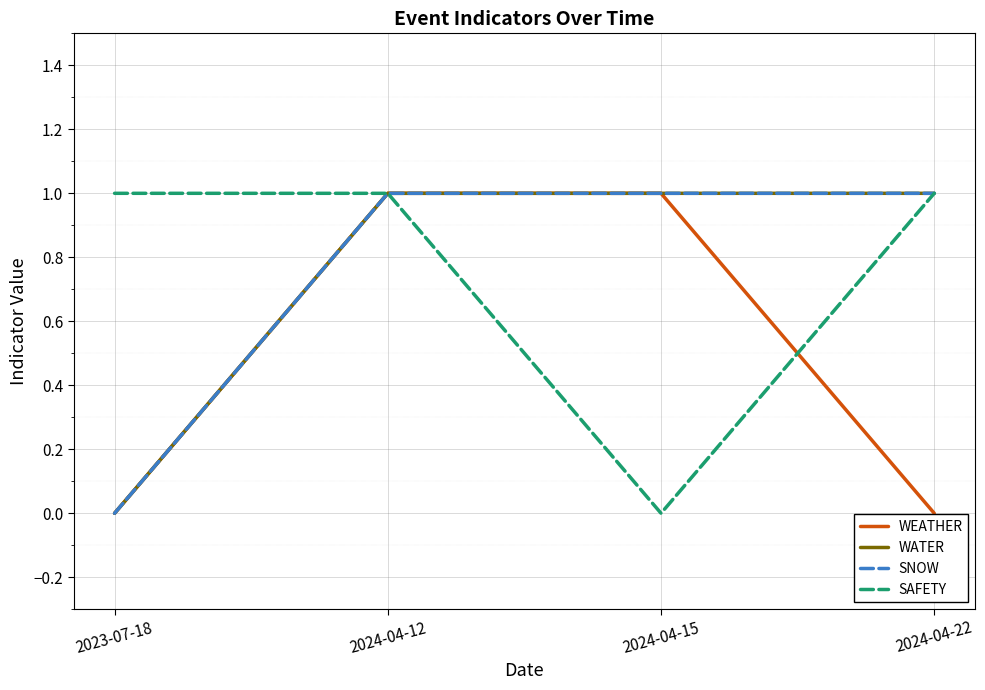

True or false: SNOW and WEATHER cross at least once.

False